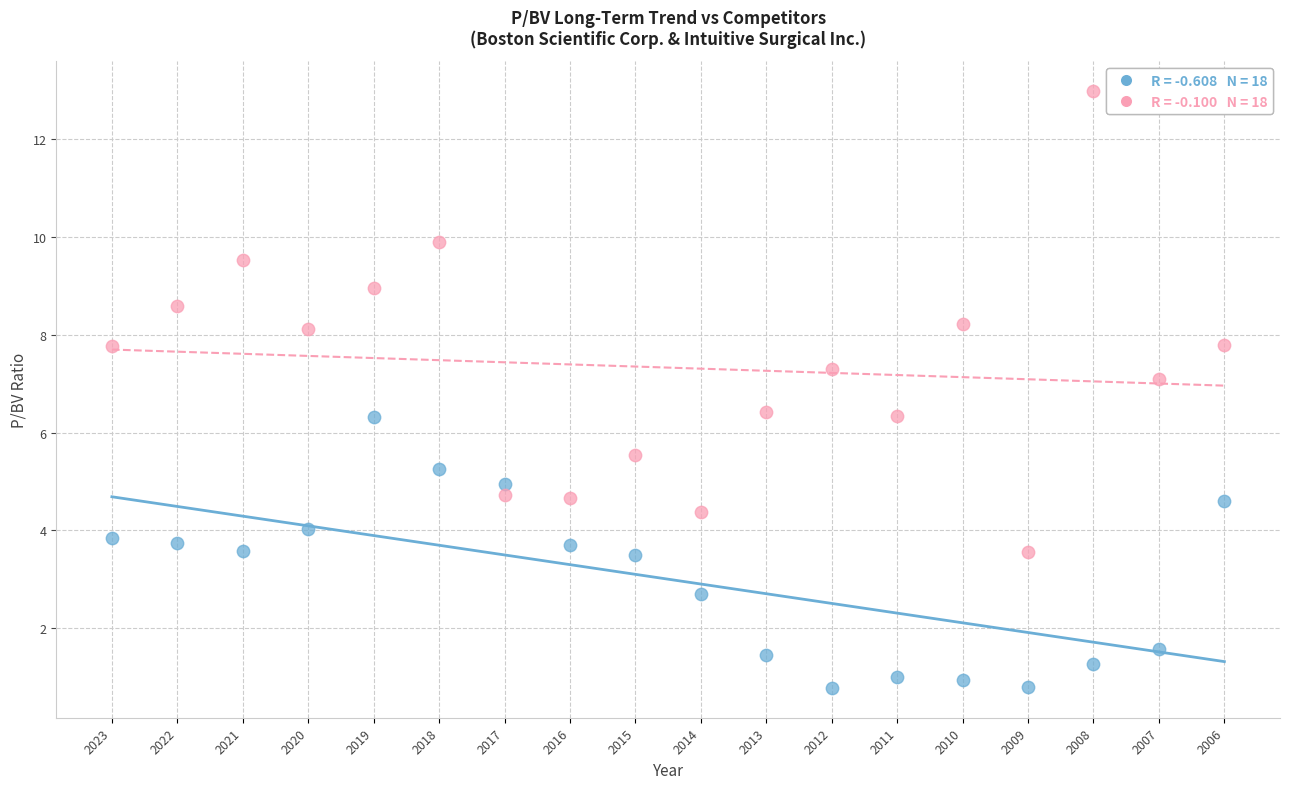

Across all data points, what is the range of Y values (max minus min)?

12.2